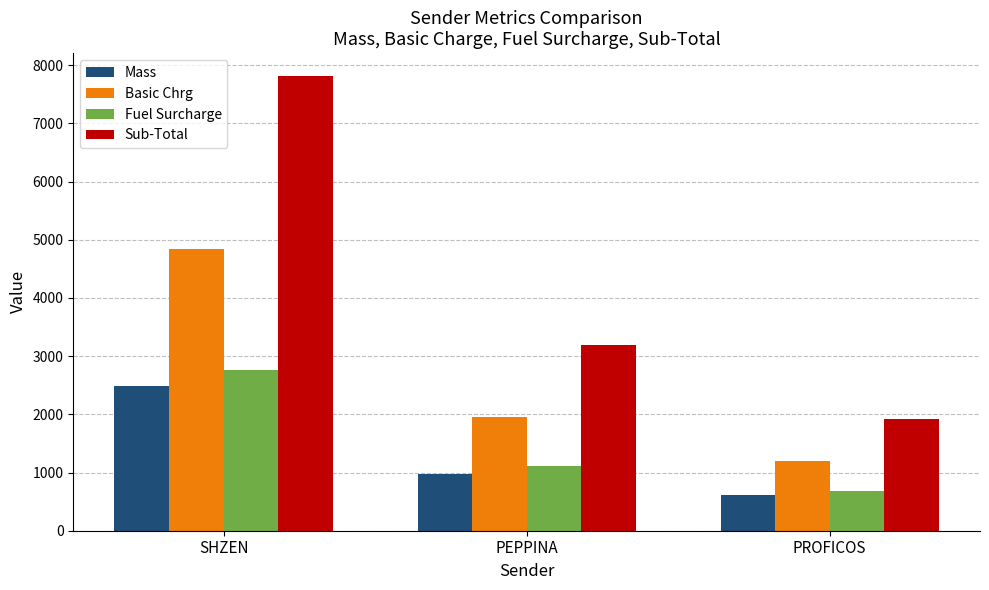

What is the label of the 1st bar from the left?

SHZEN